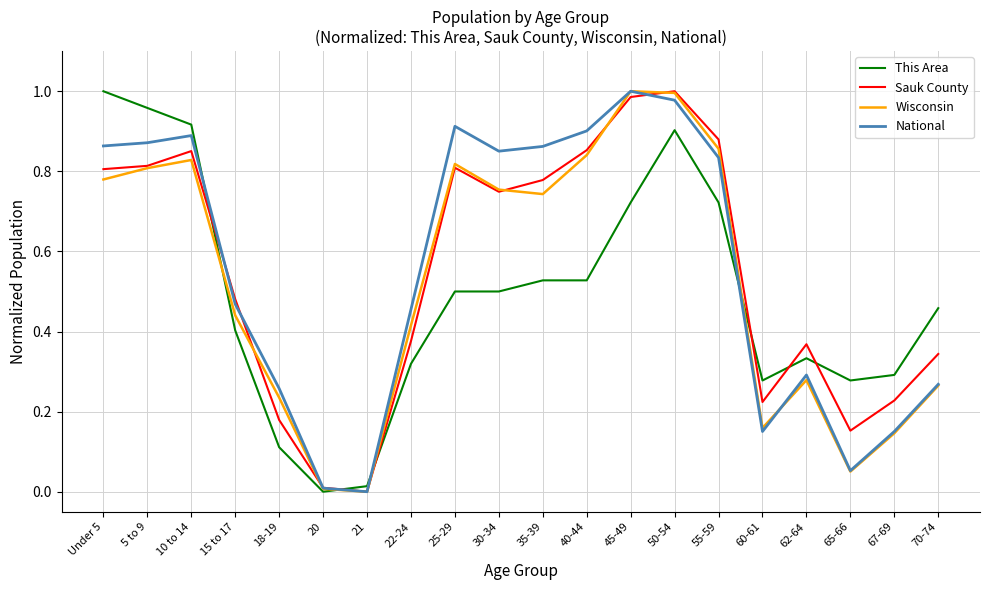

What position from the right is 35-39?

10